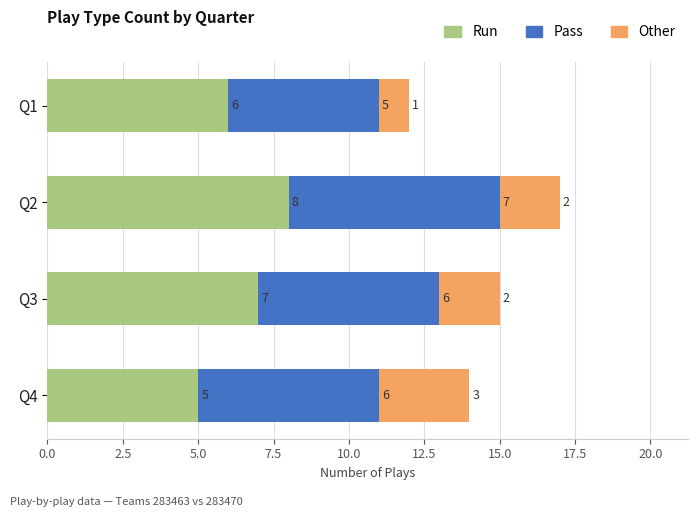

How many categories are shown in the chart?

4